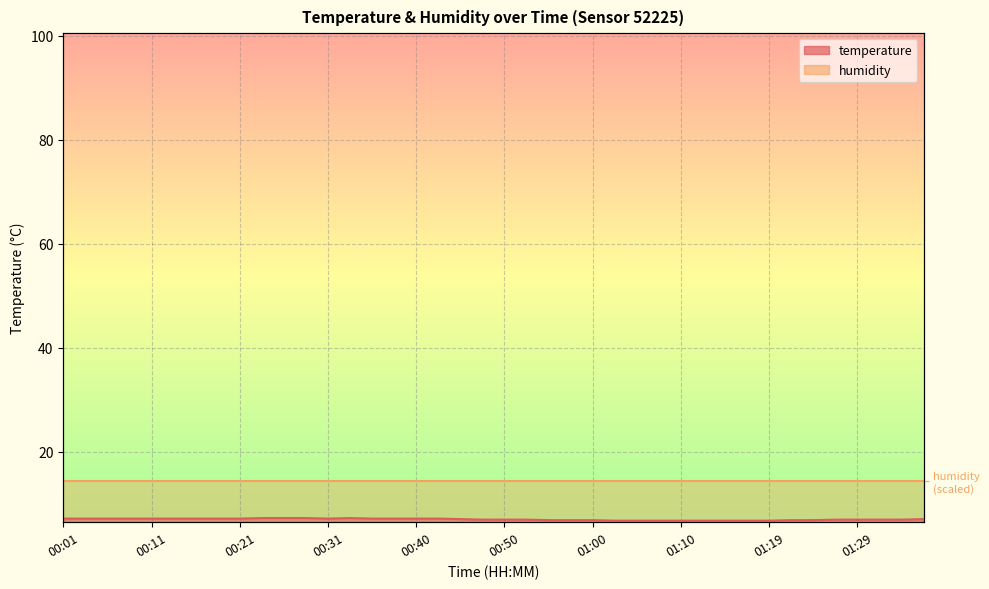

List the labels in order of value, smallest first.

01:02, 01:05, 01:07, 01:10, 01:12, 01:14, 01:17, 01:19, 00:55, 00:57, 01:00, 01:22, 01:24, 00:48, 00:50, 00:53, 01:27, 01:29, 01:31, 01:34, 00:45, 01:36, 00:01, 00:04, 00:06, 00:09, 00:11, 00:13, 00:16, 00:18, 00:21, 00:31, 00:36, 00:38, 00:40, 00:43, 00:23, 00:26, 00:28, 00:33